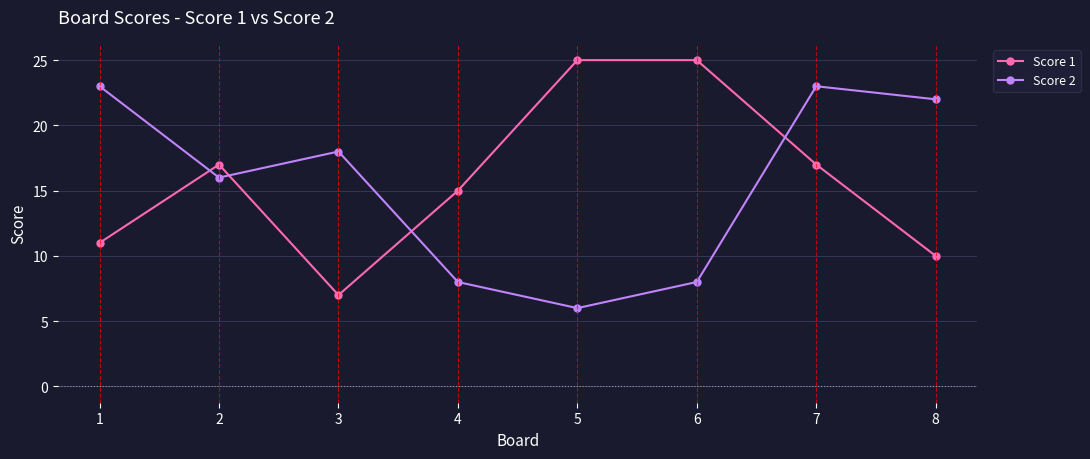

At which label does Score 2 first exceed 18?

1